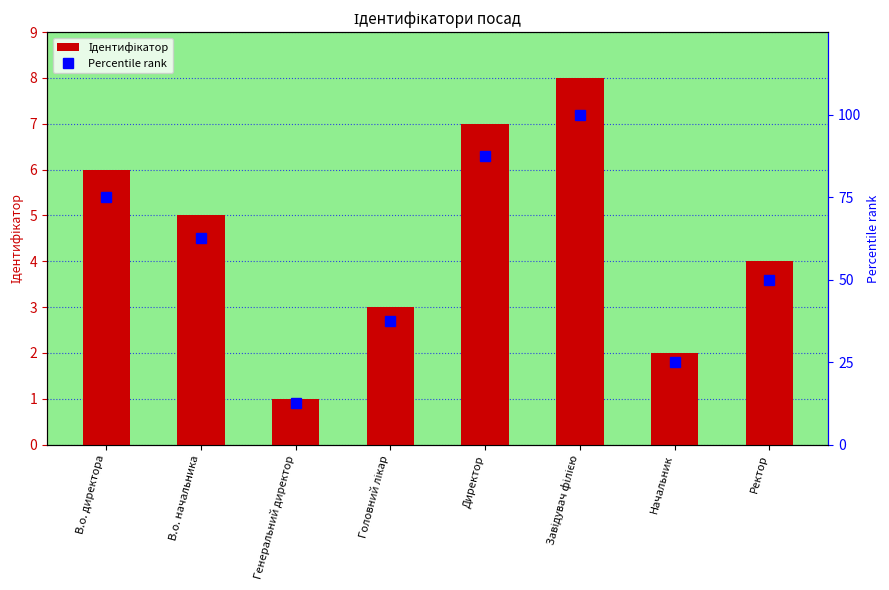

Is the value of Percentile rank at Начальник greater than the value of Ідентифікатор at В.о. начальника?

Yes